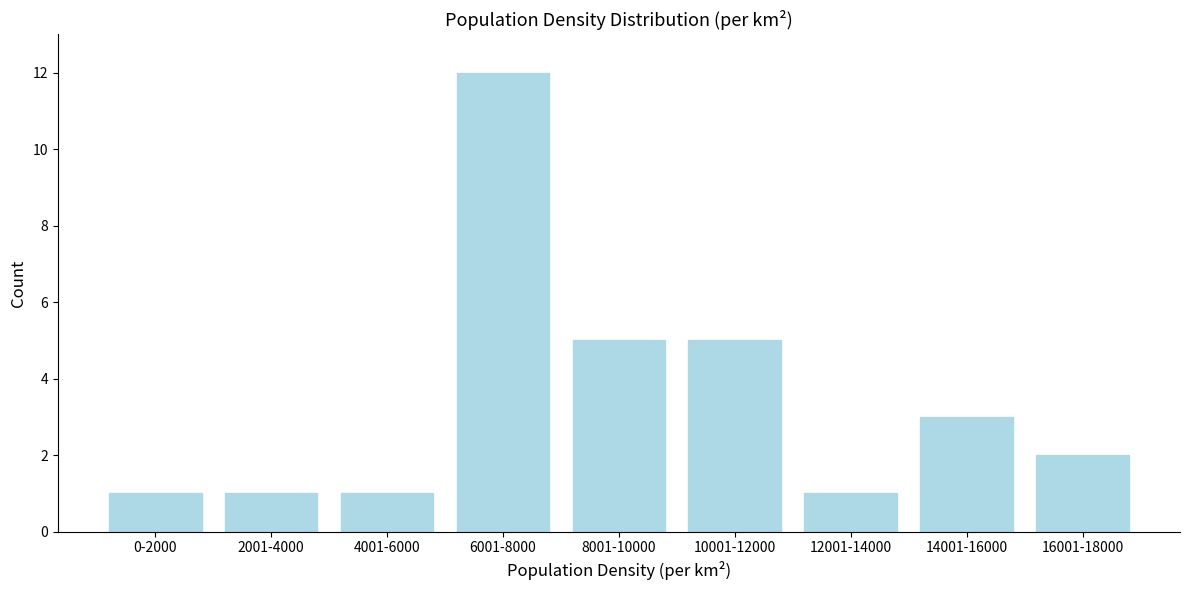

Reading left to right, what are all the values shown in this chart?

0-2000=1	2001-4000=1	4001-6000=1	6001-8000=12	8001-10000=5	10001-12000=5	12001-14000=1	14001-16000=3	16001-18000=2